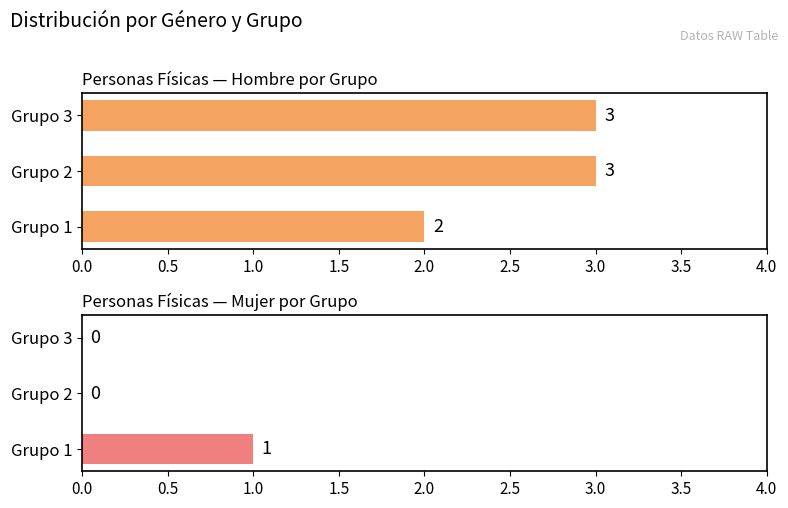

List the series in order of their overall mean, highest first.

Hombre, Mujer